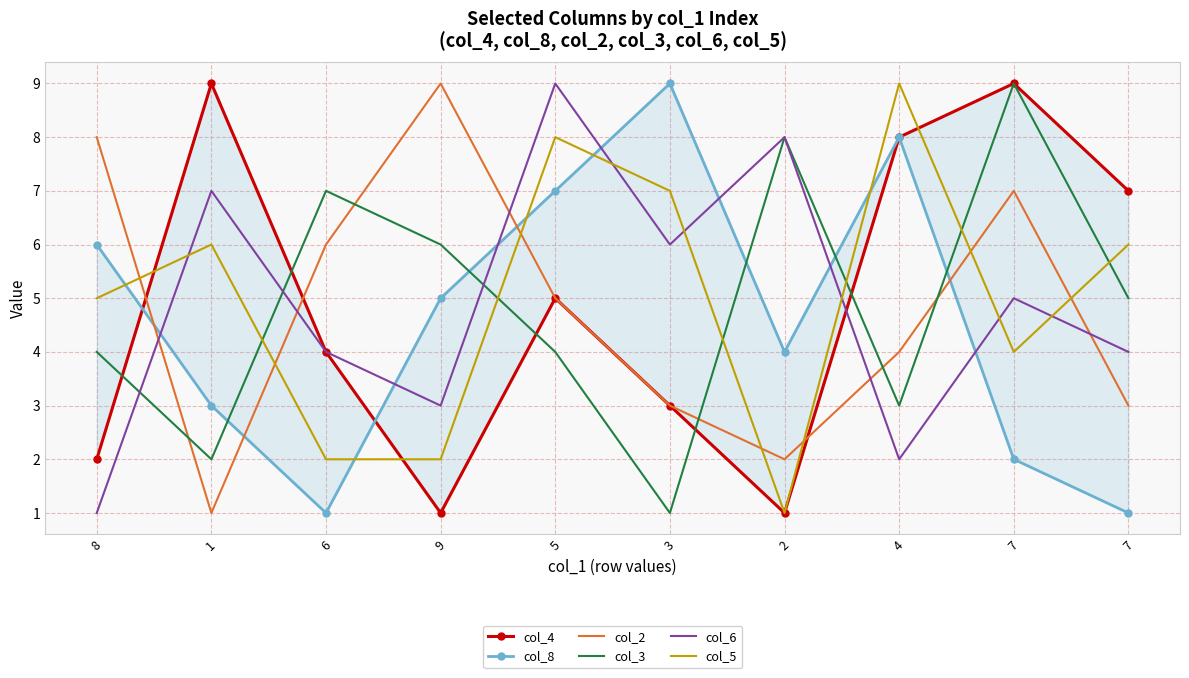

Between which two adjacent categories do col_2 and col_5 first intersect?

8 and 1